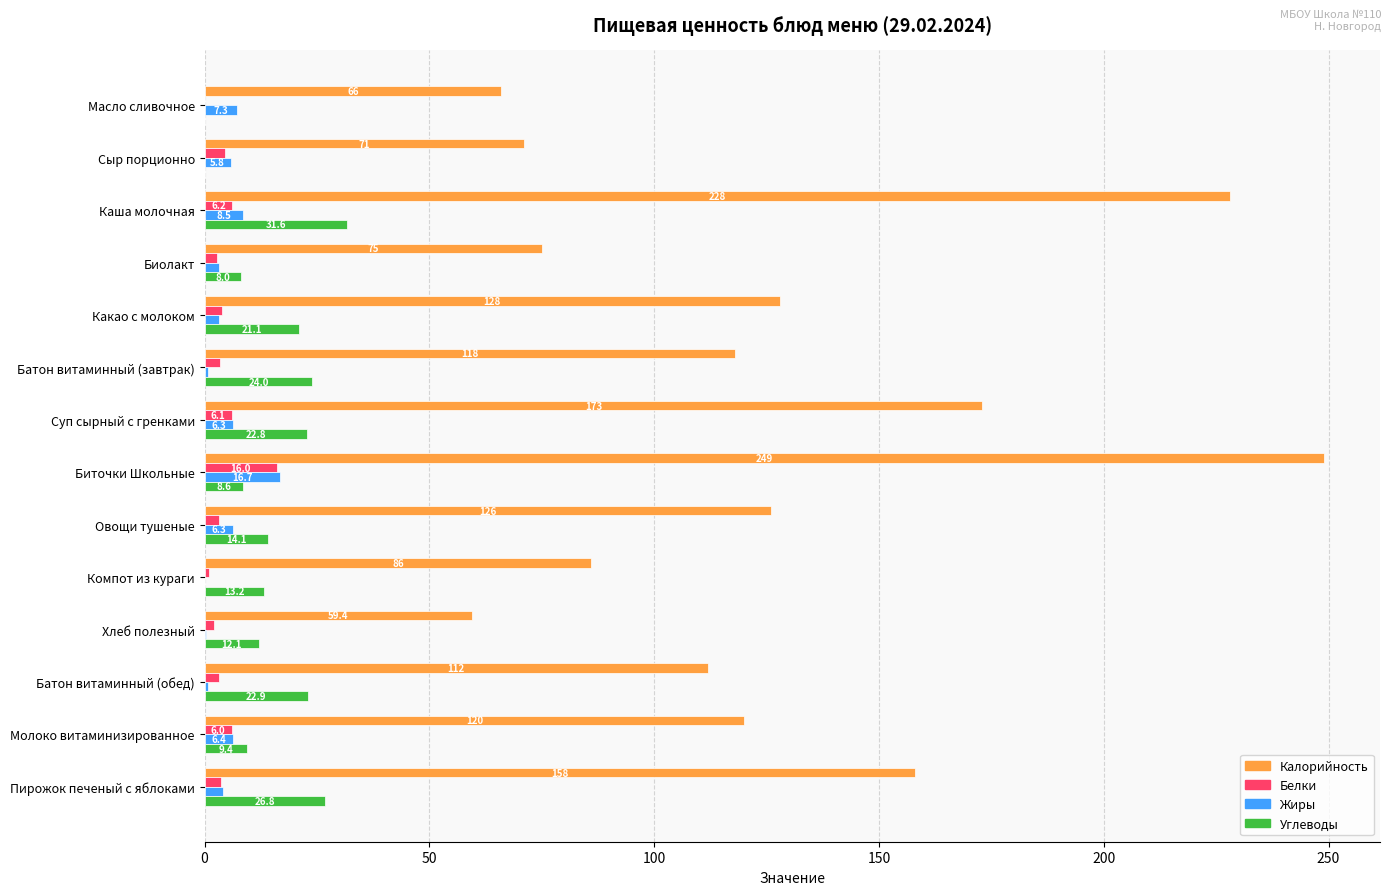

Where is Белки nearest to the value 8?

Каша молочная